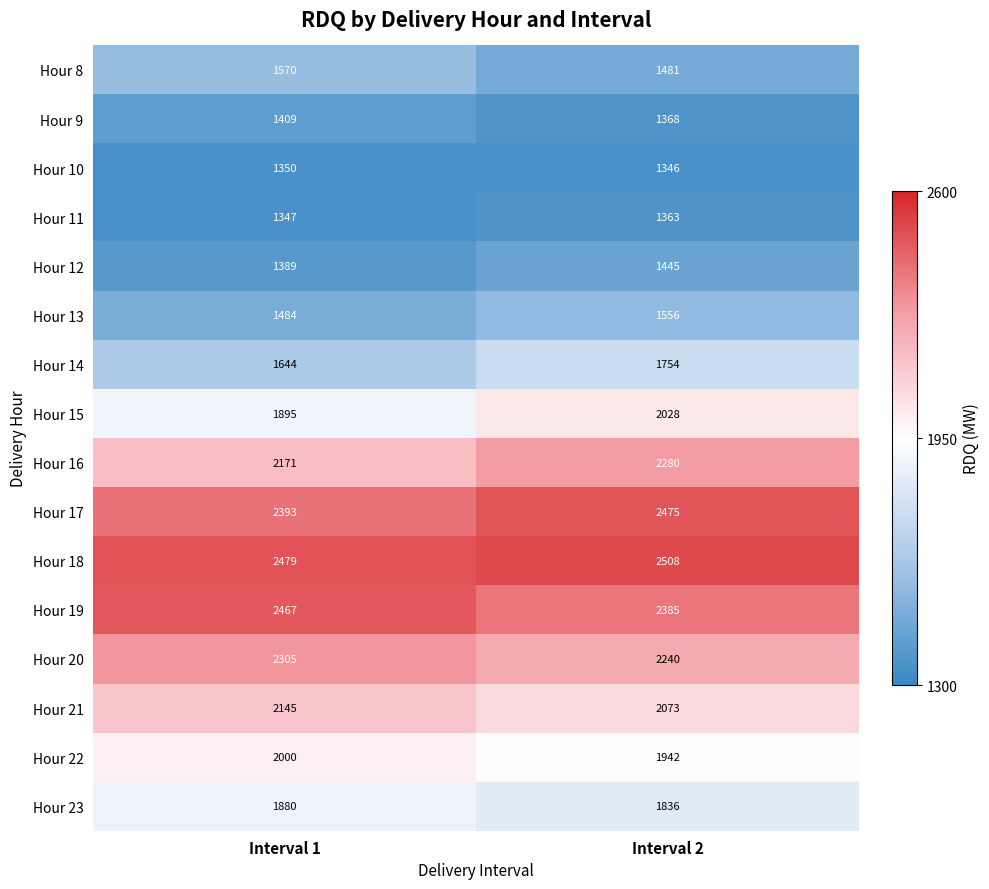

Between Interval 1 and Interval 2, which series saw the biggest shift?

Hour 15